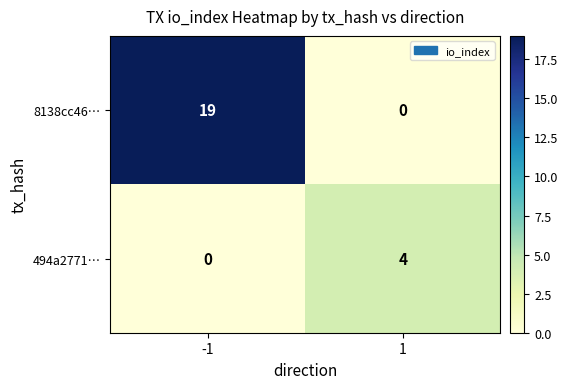

Reading left to right, transcribe all the data shown in this chart.

8138cc46…: -1=19	1=0
494a2771…: -1=0	1=4